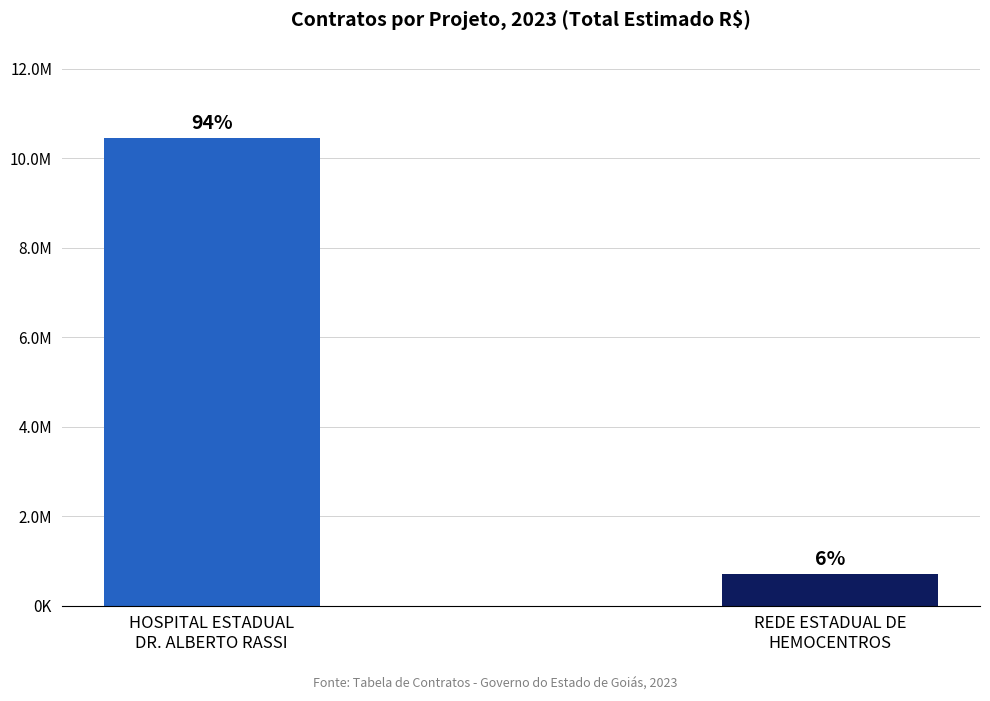

Are the bars horizontal?

No